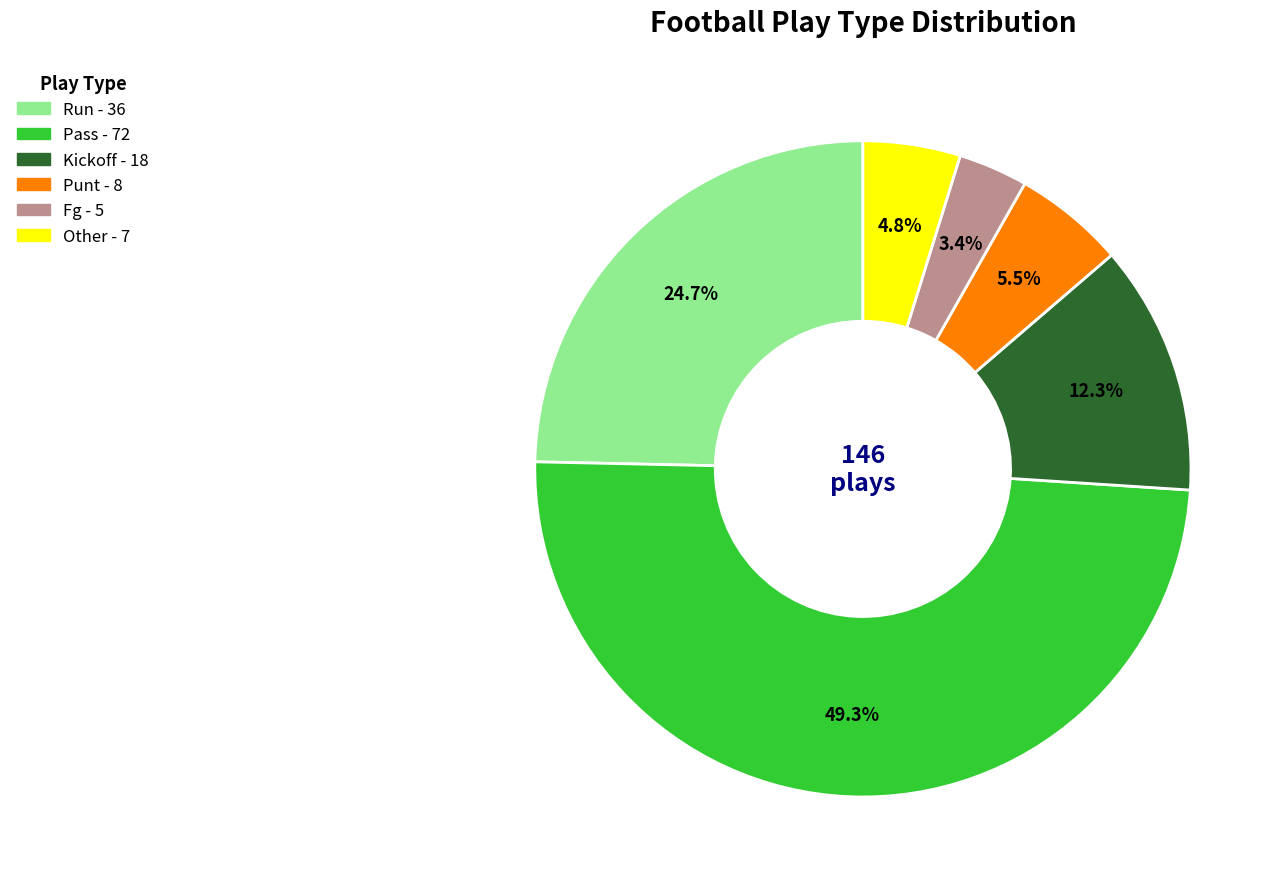

Does any single category account for the majority?

No